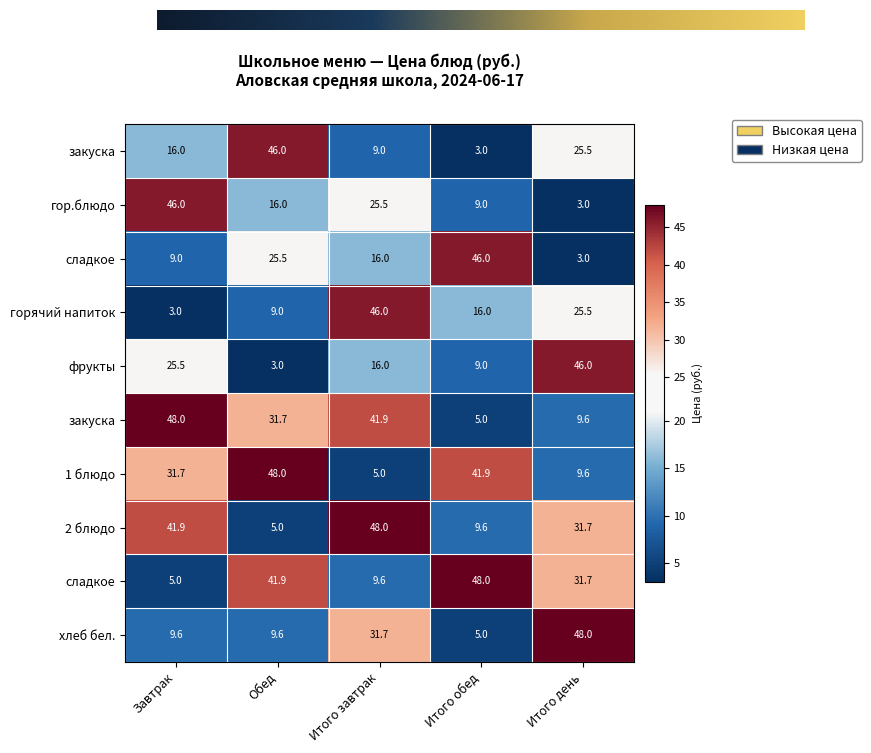

Count the number of data series in this chart.

10